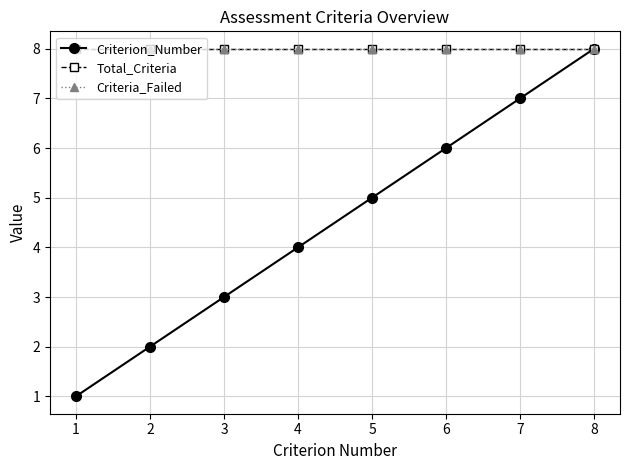

Where is Criteria_Failed nearest to the value 8?

1